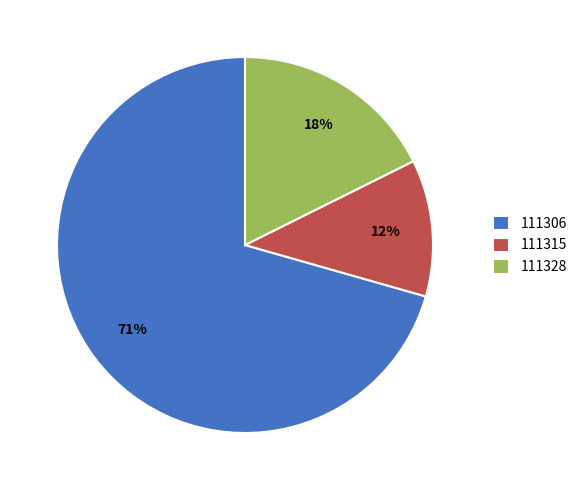

Is the sum of 111328 and 111306 greater than half?

Yes